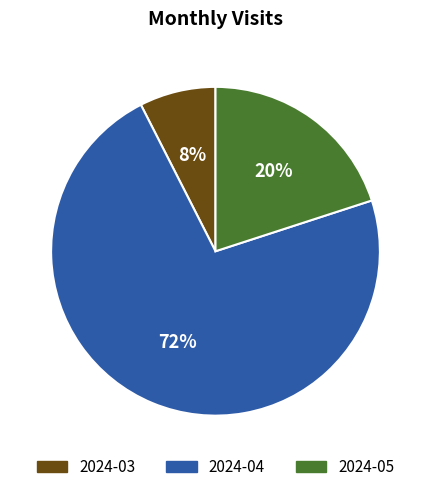

How many segments does this pie chart have?

3